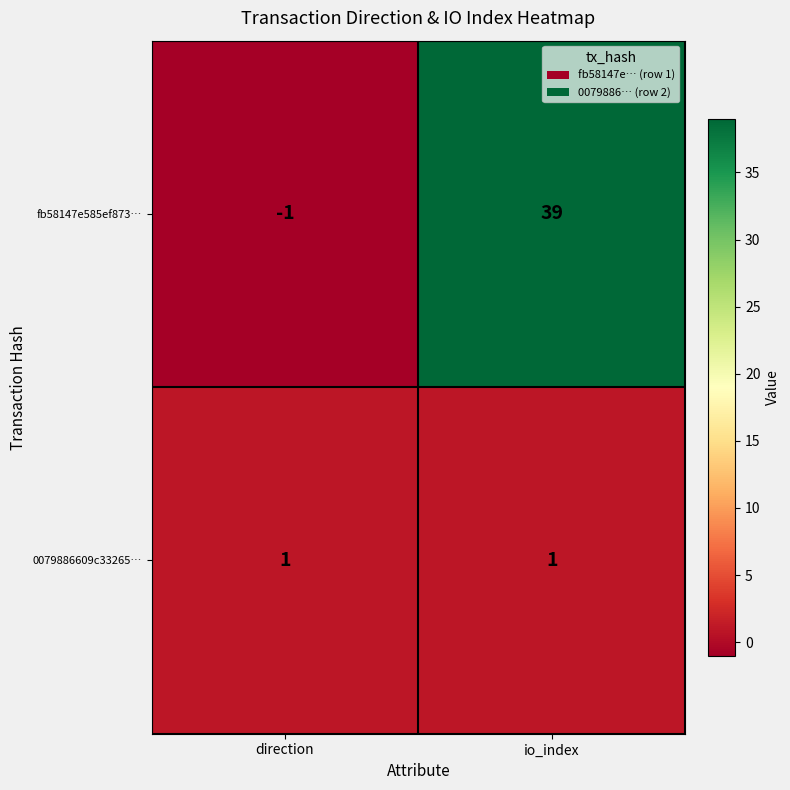

Reading left to right, extract all data points from this chart.

fb58147e585ef873…: direction=-1	io_index=39
0079886609c33265…: direction=1	io_index=1